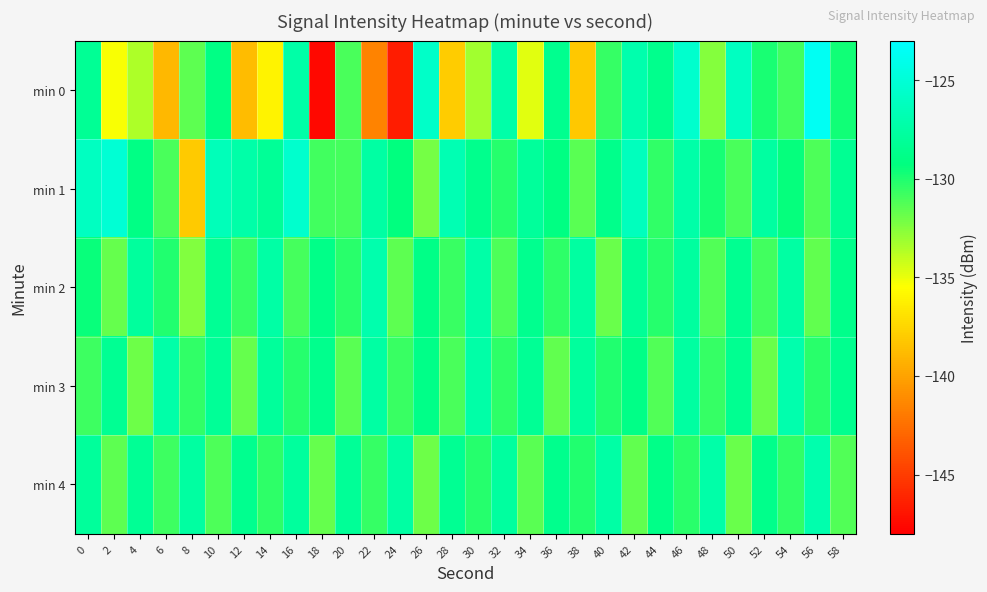

Reading left to right, extract all data points from this chart.

min 0: 0=-128.2	2=-135.3	4=-133.5	6=-138.9	8=-131.5	10=-129.0	12=-138.8	14=-136.0	16=-127.3	18=-147.5	20=-131.1	22=-141.5	24=-146.6	26=-125.7	28=-138.0	30=-133.2	32=-127.2	34=-134.7	36=-128.5	38=-138.1	40=-130.6	42=-127.0	44=-128.6	46=-125.5	48=-132.5	50=-126.1	52=-129.9	54=-130.9	56=-123.7	58=-129.7
min 1: 0=-126.1	2=-125.1	4=-129.0	6=-131.0	8=-138.1	10=-126.5	12=-127.3	14=-128.2	16=-125.5	18=-130.9	20=-131.0	22=-127.5	24=-129.3	26=-132.1	28=-126.8	30=-128.6	32=-130.2	34=-127.9	36=-129.1	38=-131.4	40=-128.7	42=-126.3	44=-130.5	46=-127.2	48=-129.8	50=-131.1	52=-127.6	54=-129.4	56=-131.2	58=-128.3
min 2: 0=-129.5	2=-131.7	4=-127.8	6=-130.1	8=-132.4	10=-128.2	12=-130.6	14=-127.4	16=-131.0	18=-128.8	20=-130.3	22=-127.1	24=-131.5	26=-128.9	28=-130.7	30=-127.3	32=-131.2	34=-128.5	36=-130.4	38=-127.6	40=-131.8	42=-128.1	44=-130.2	46=-127.7	48=-131.3	50=-128.4	52=-130.9	54=-127.5	56=-131.6	58=-128.7
min 3: 0=-130.8	2=-128.3	4=-131.9	6=-127.2	8=-130.5	10=-128.1	12=-131.7	14=-127.9	16=-130.2	18=-128.6	20=-131.4	22=-127.5	24=-130.7	26=-128.8	28=-131.1	30=-127.3	32=-130.4	34=-128.2	36=-131.6	38=-127.8	40=-130.1	42=-128.9	44=-131.3	46=-127.6	48=-130.6	50=-128.4	52=-131.8	54=-127.1	56=-130.3	58=-128.5
min 4: 0=-127.9	2=-131.5	4=-128.2	6=-130.8	8=-127.6	10=-131.2	12=-128.5	14=-130.4	16=-127.8	18=-131.7	20=-128.1	22=-130.6	24=-127.5	26=-131.9	28=-128.3	30=-130.2	32=-127.7	34=-131.4	36=-128.6	38=-130.1	40=-127.4	42=-131.6	44=-128.8	46=-130.3	48=-127.2	50=-131.8	52=-128.7	54=-130.5	56=-127.1	58=-131.3